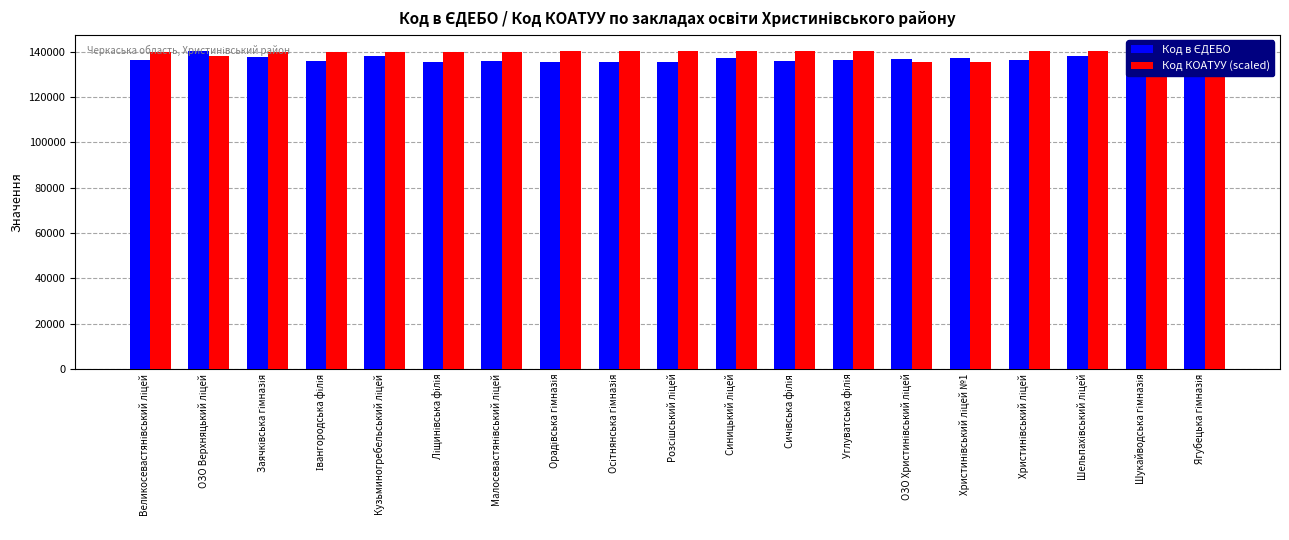

Which series has the widest spread of values?

Код в ЄДЕБО